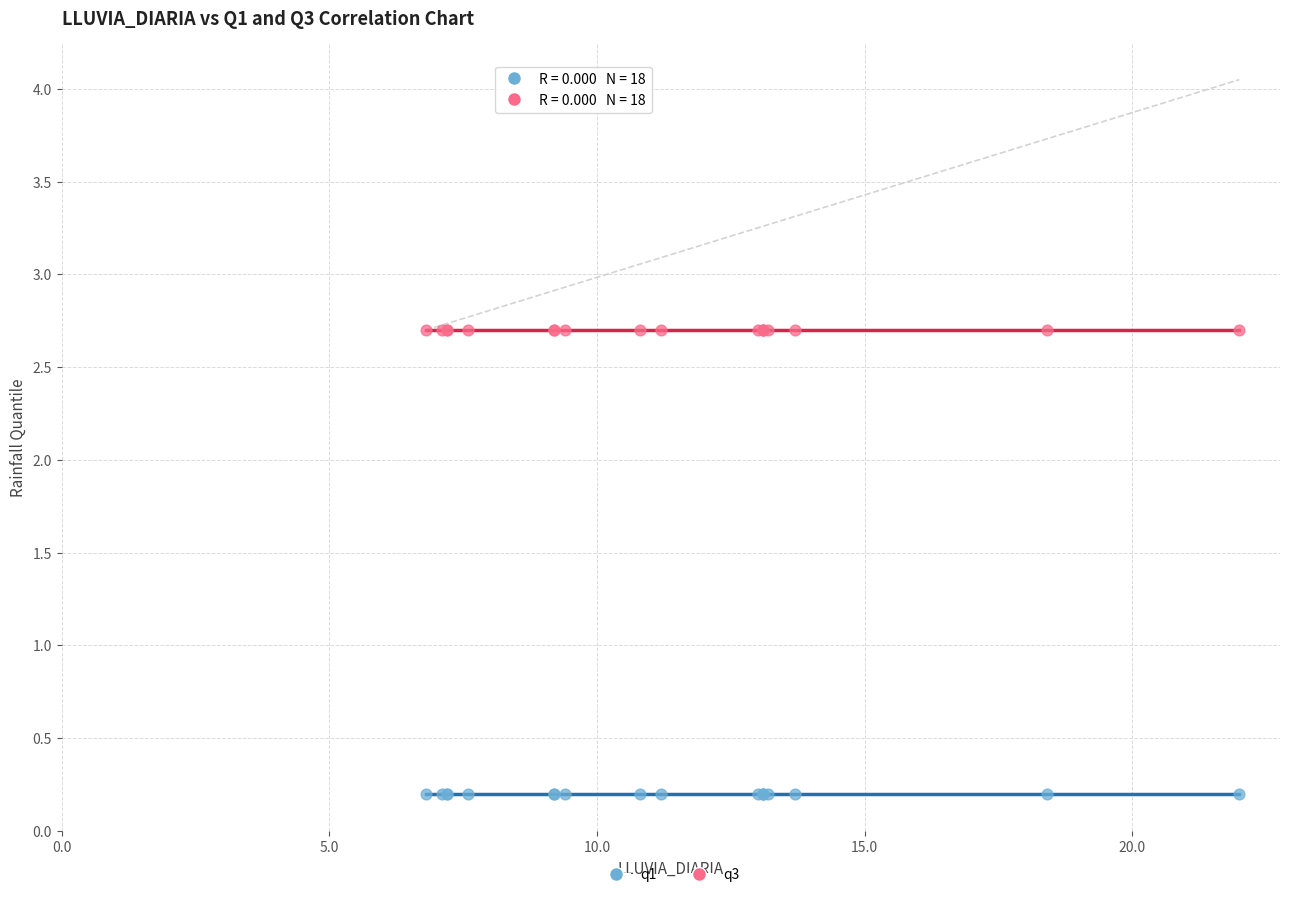

Which series reaches the minimum Y coordinate?

q1